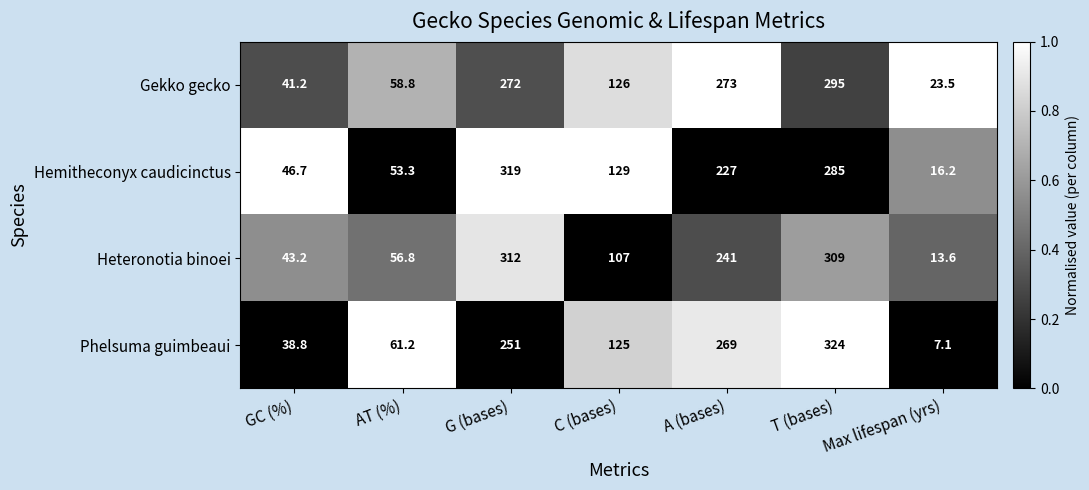

Between G (bases) and C (bases), which series saw the biggest shift?

Heteronotia binoei